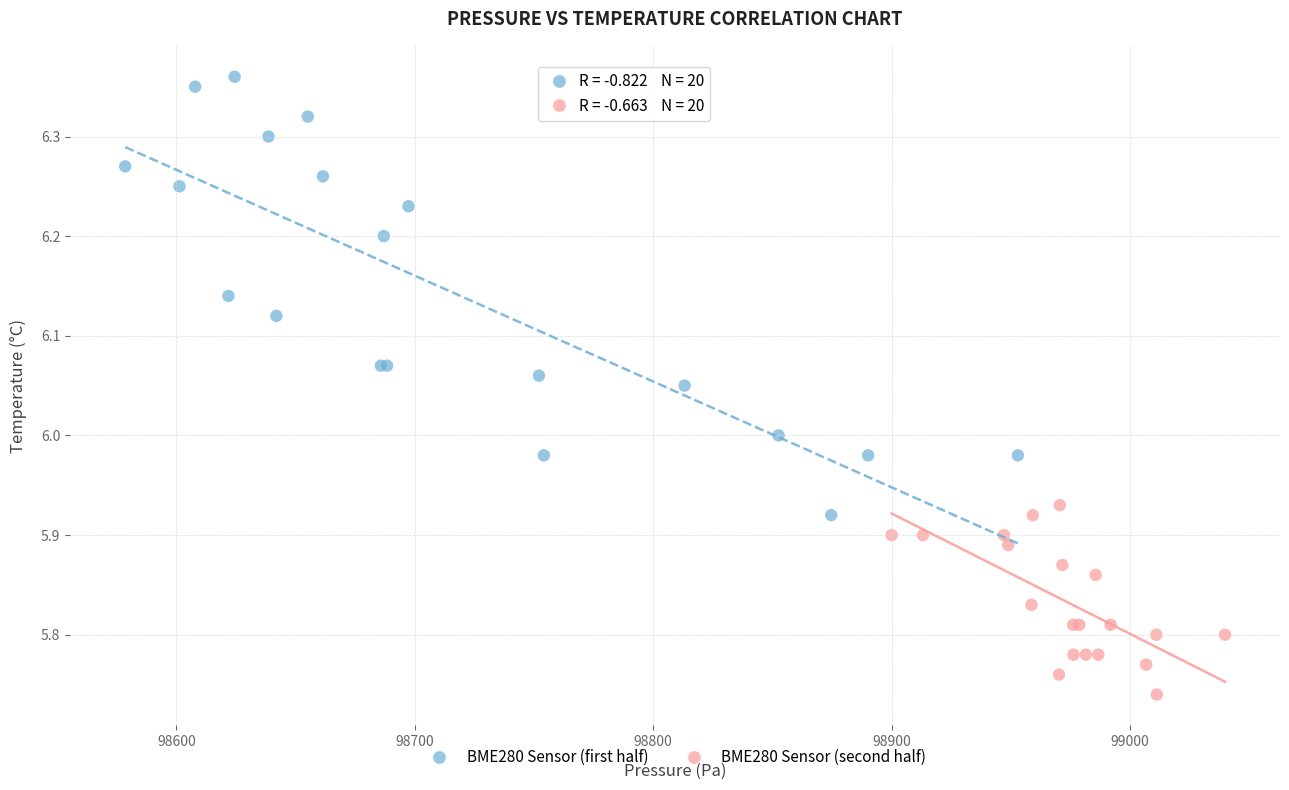

Which series reaches the minimum Y coordinate?

BME280 Sensor (second half)